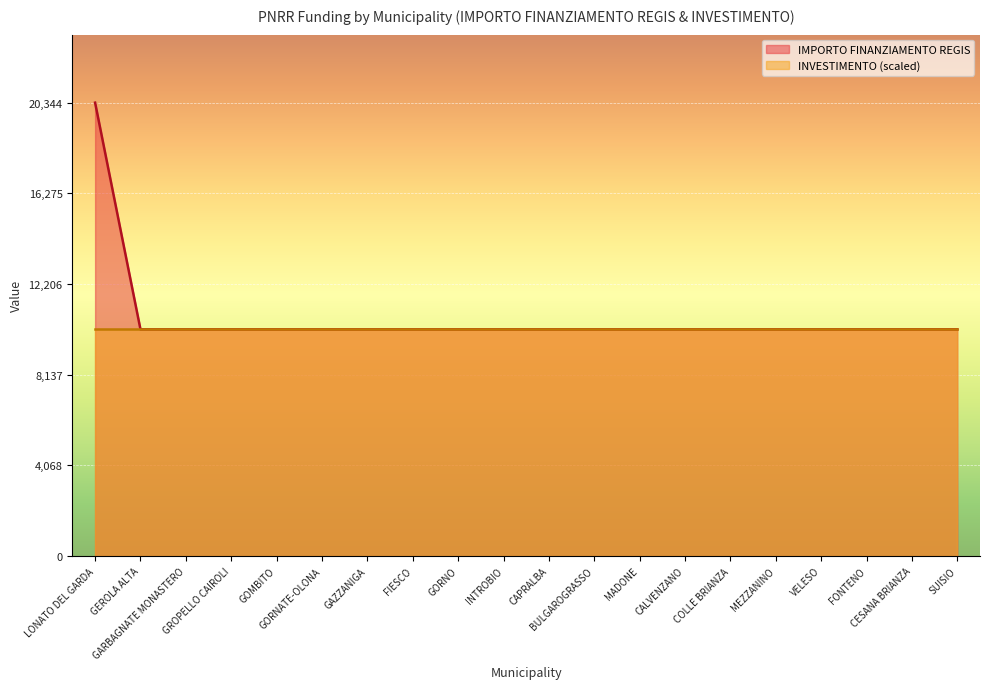

Between CALVENZANO and VELESO, which is larger?

CALVENZANO